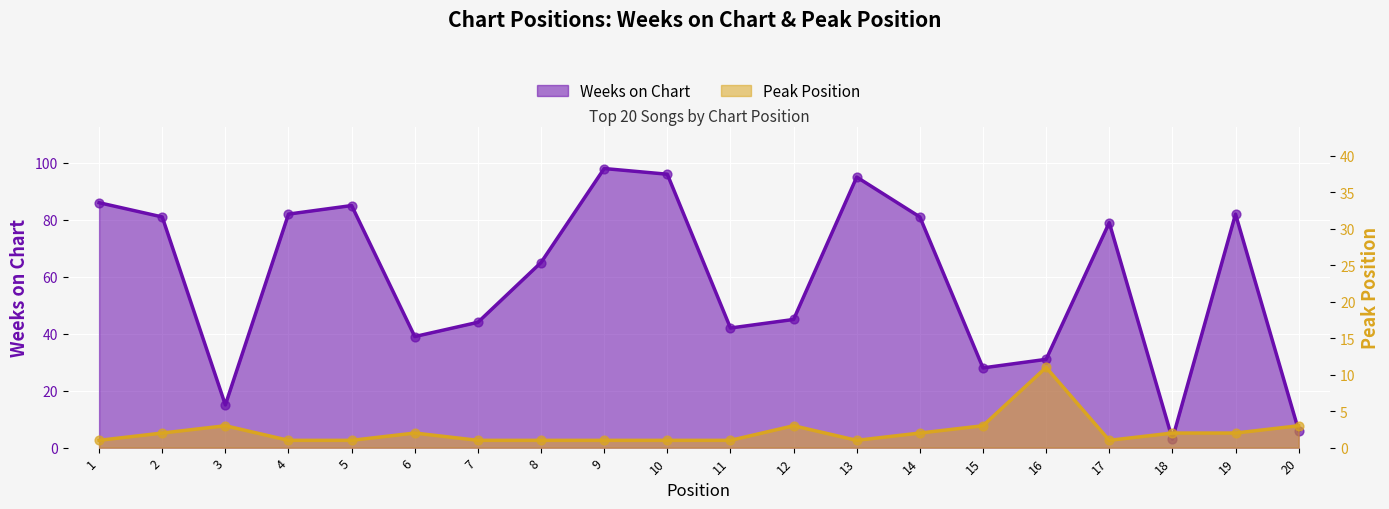

Which series contains the lowest Y value?

Peak Position